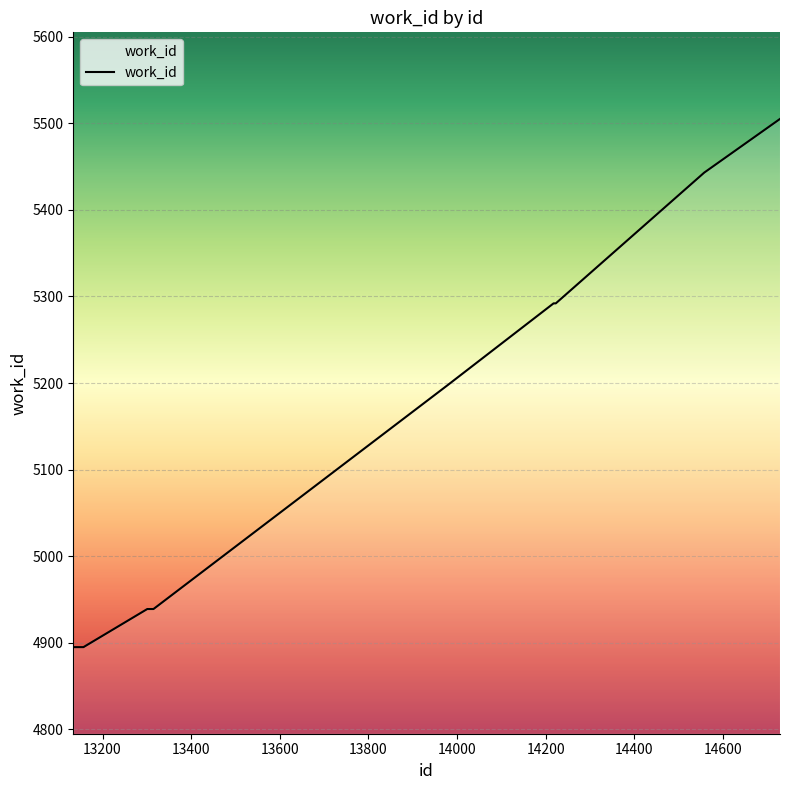

What is the greatest value displayed?

5505